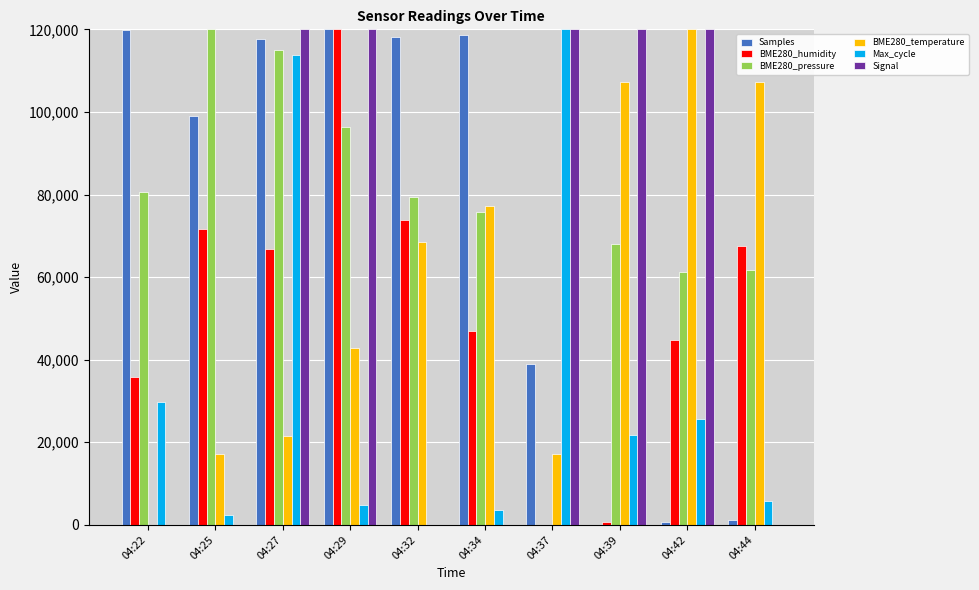

What is the average value of the BME280_pressure series?

75807.6